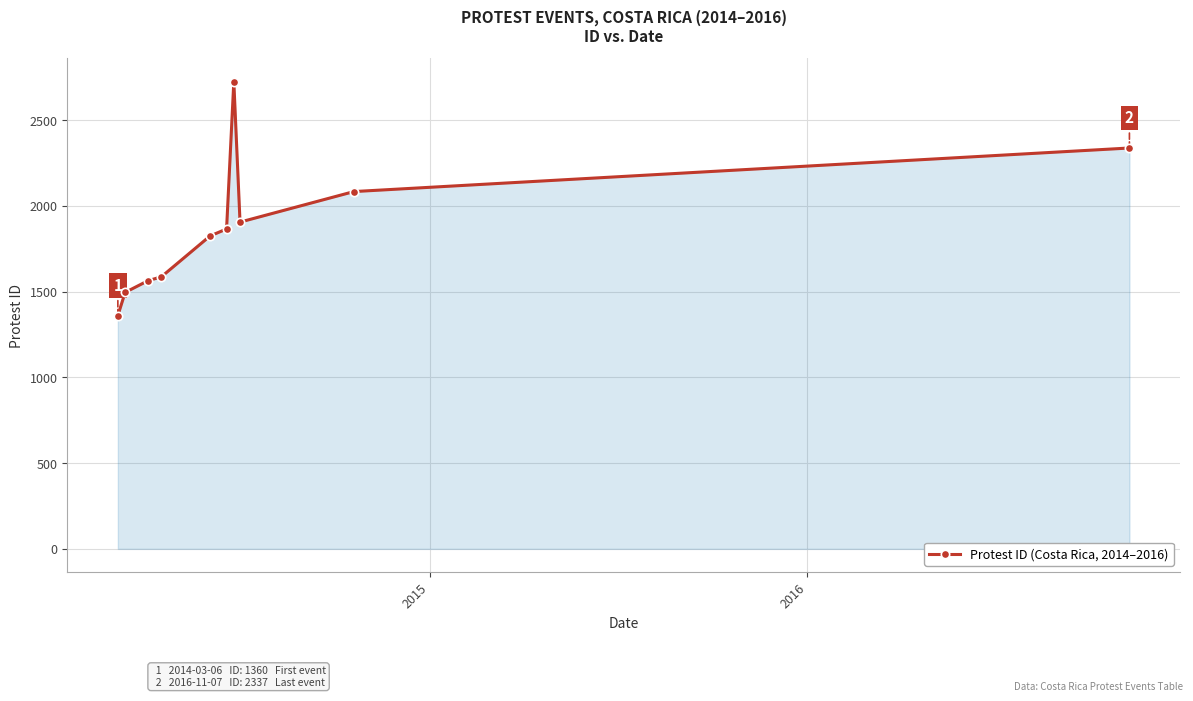

What is the difference between the second highest and second lowest values?

842